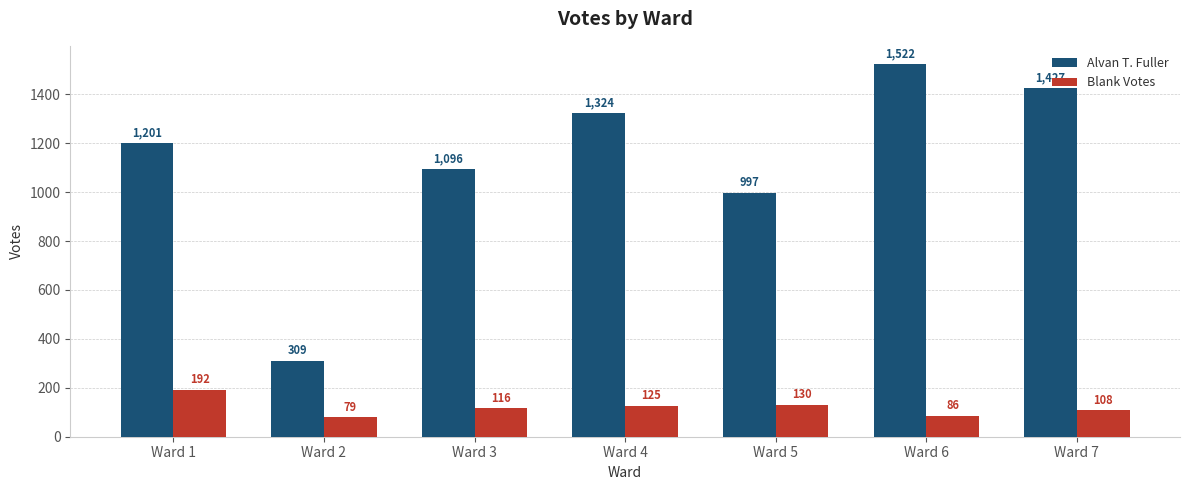

What is the greatest value displayed?

1522